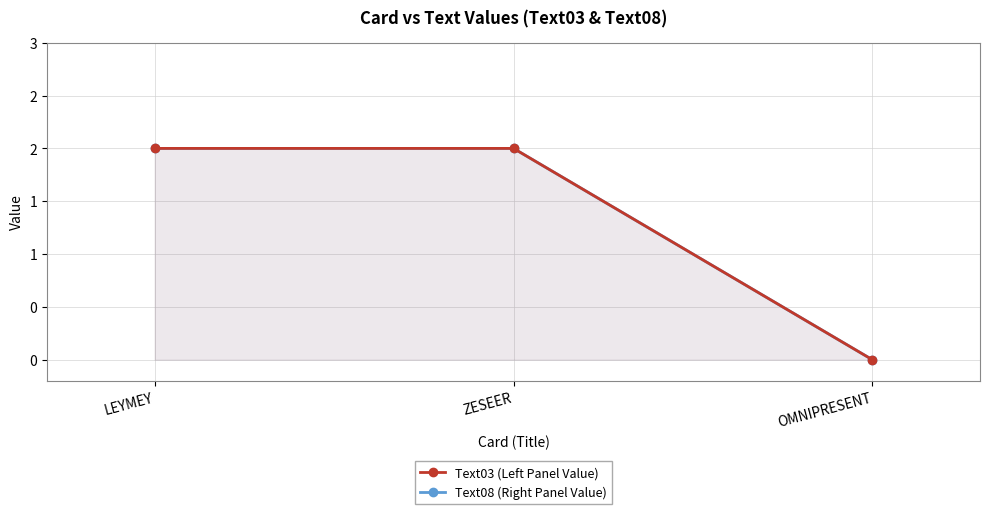

Count the Text08 (Right Panel Value) values in the range 0 to 2.

3